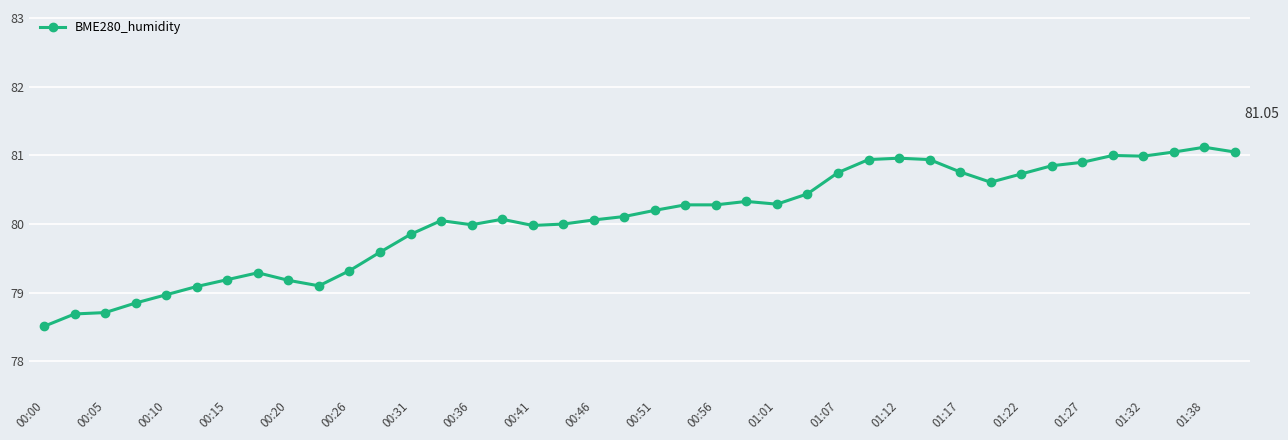

What is the difference between the maximum and minimum values?

2.6